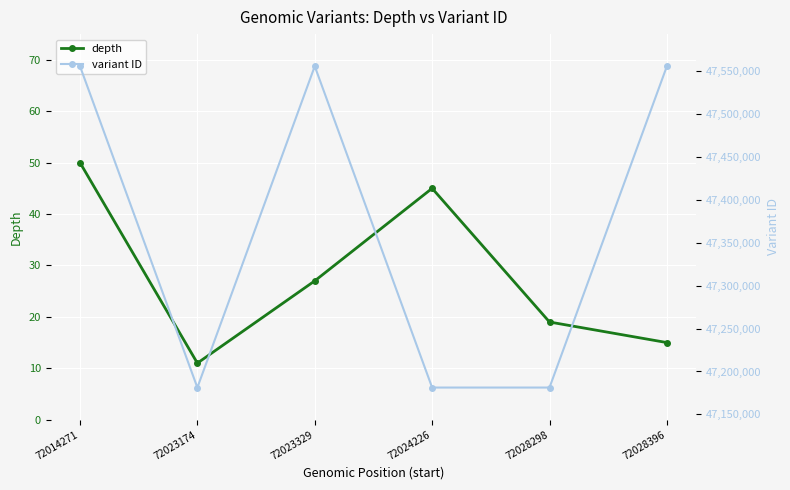

What is the average value of the depth series?

28